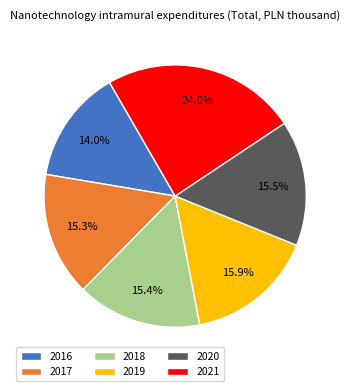

Which has a higher value, 2020 or 2021?

2021